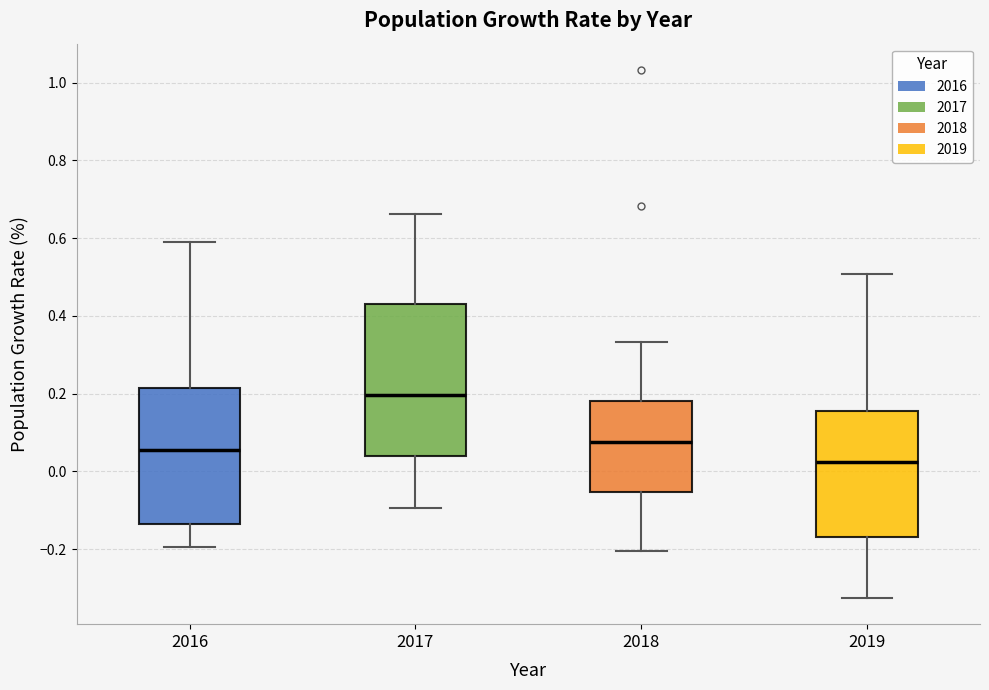

Which box is the tallest, from its lower edge to its upper edge?

2017